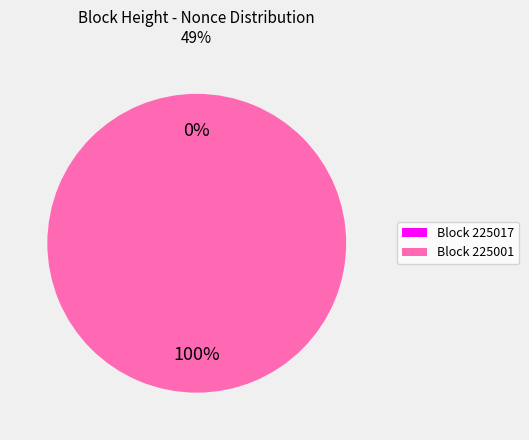

Rank the categories by value from lowest to highest.

225017, 225001